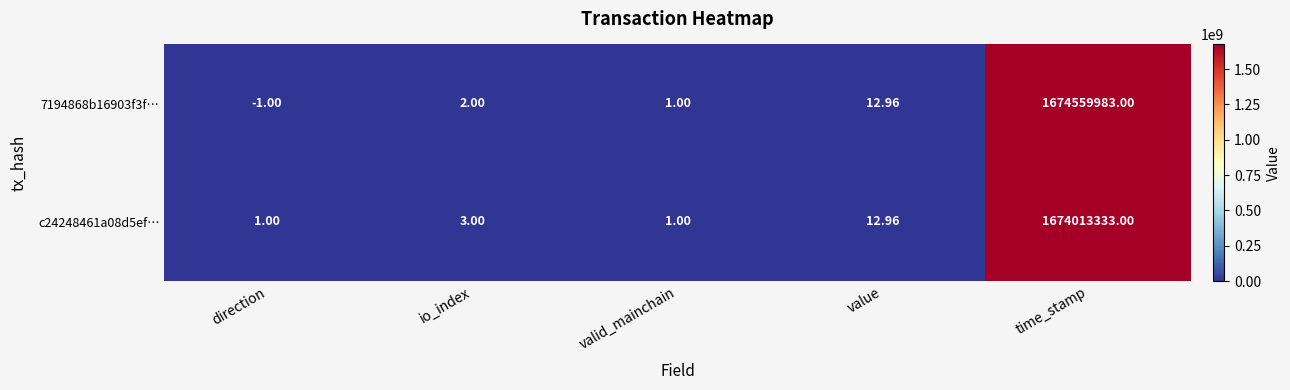

Rank the series by their average value, from highest to lowest.

7194868b16903f3f…, c24248461a08d5ef…